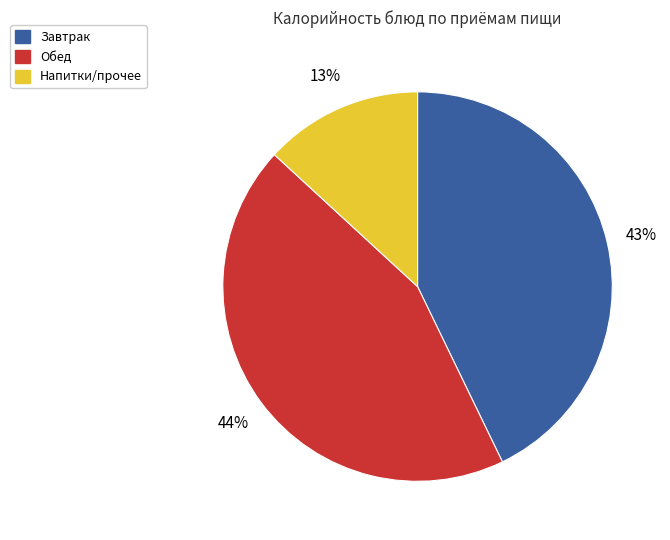

To the nearest percent, what is the average slice percentage?

33%